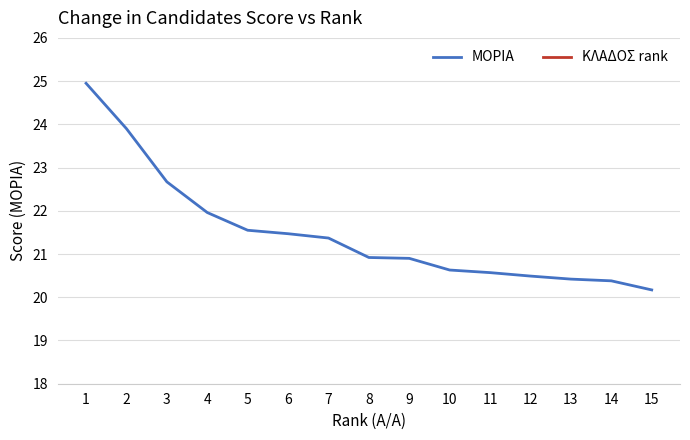

True or false: ΚΛΑΔΟΣ rank and ΜΟΡΙΑ intersect in this chart.

False